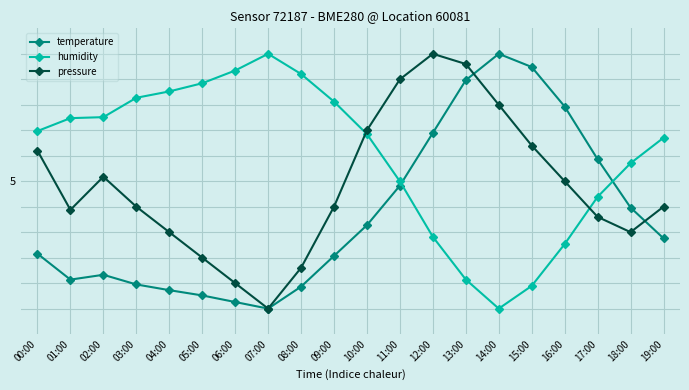

At which label is pressure closest to 5?

16:00